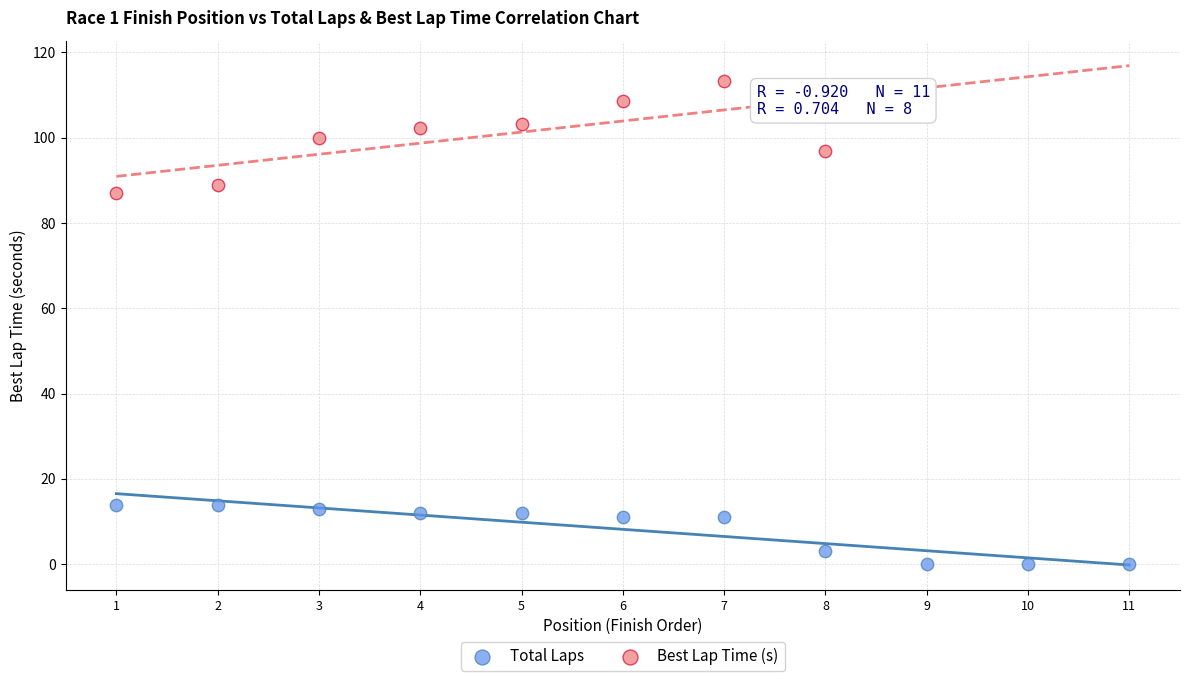

Which series contains the lowest Y value?

Total Laps